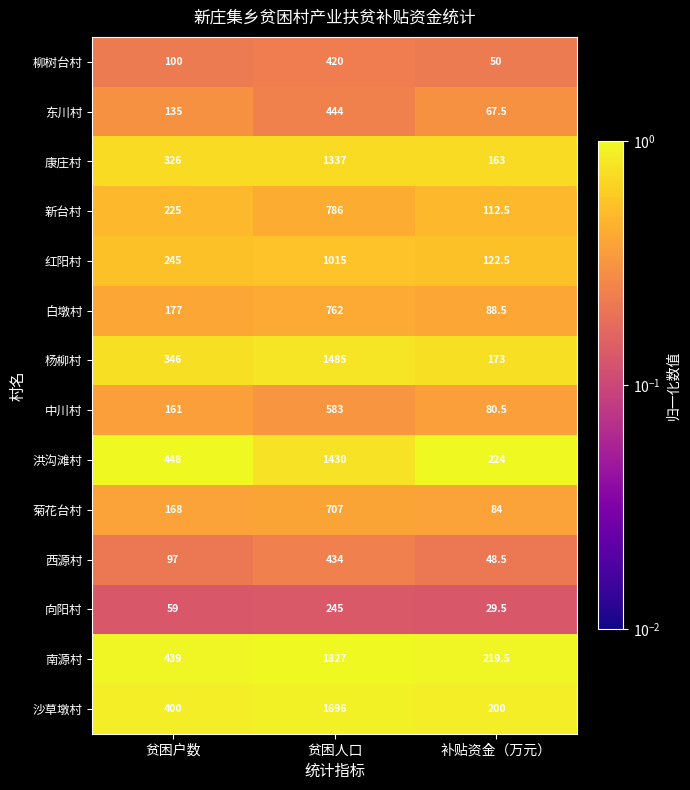

Which series changed the most between 贫困户数 and 贫困人口?

南源村